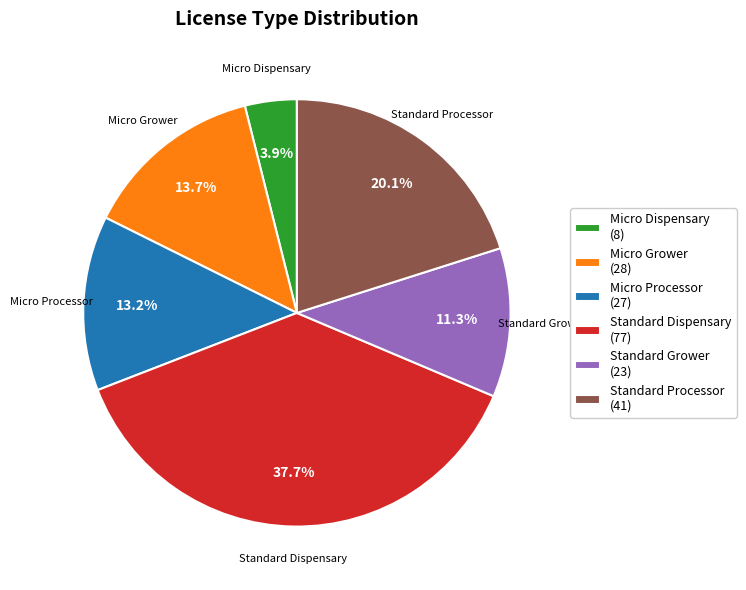

Does any single category account for the majority?

No